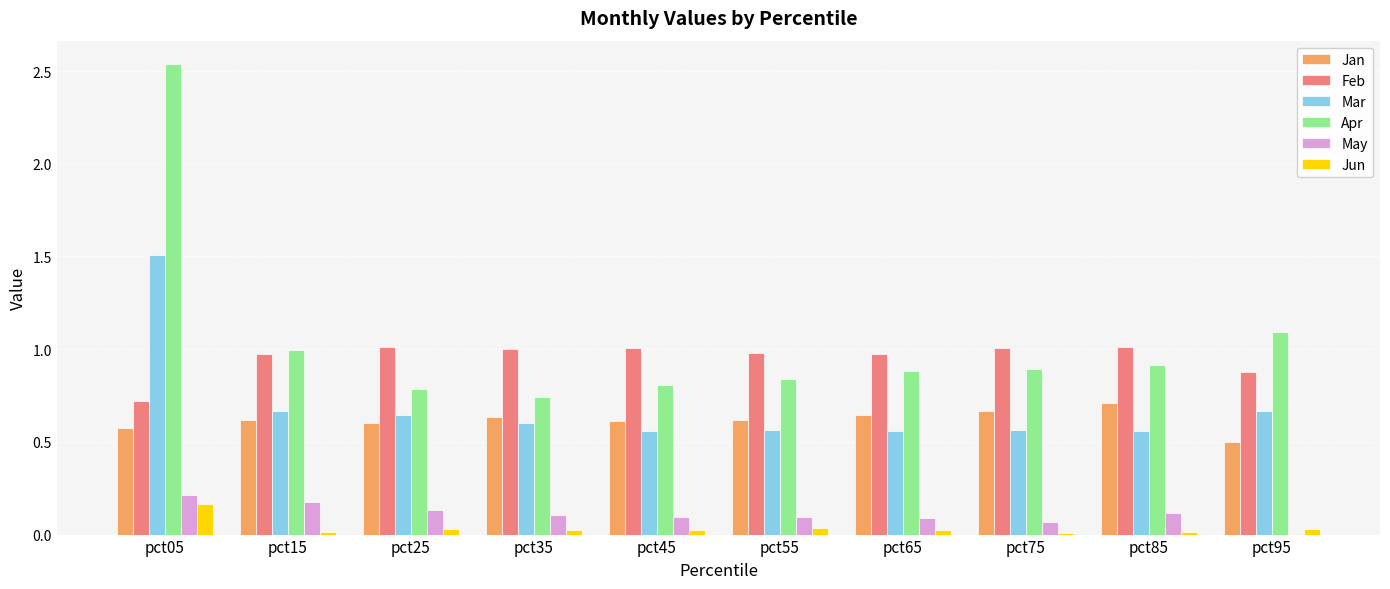

At which category is the sum across all series the highest?

pct05